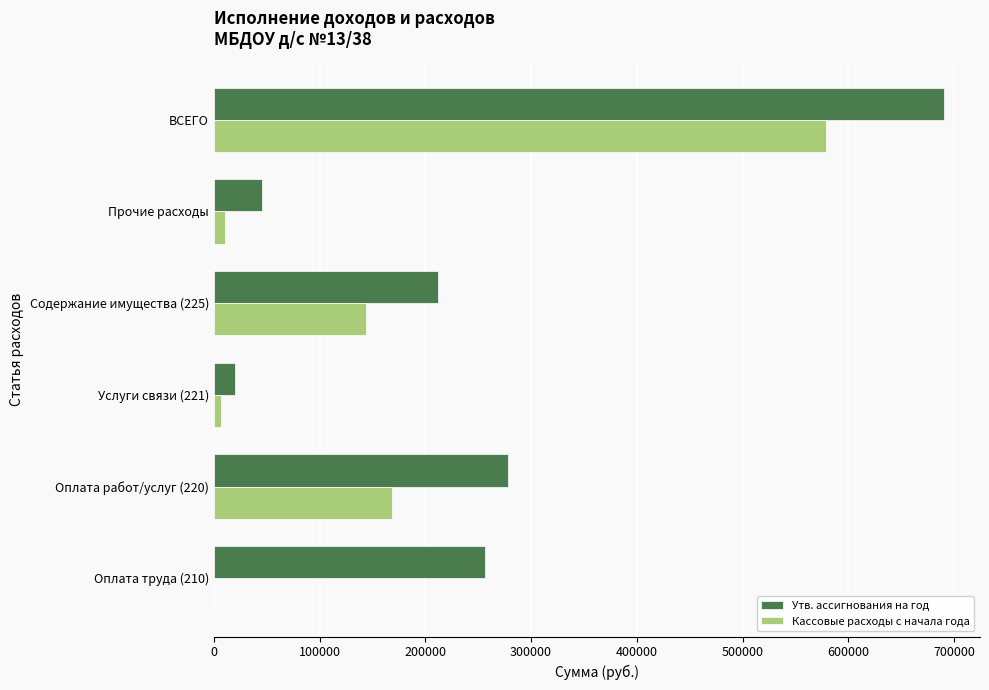

Between Оплата работ/услуг (220) and Содержание имущества (225), which series saw the biggest shift?

Утв. ассигнования на год